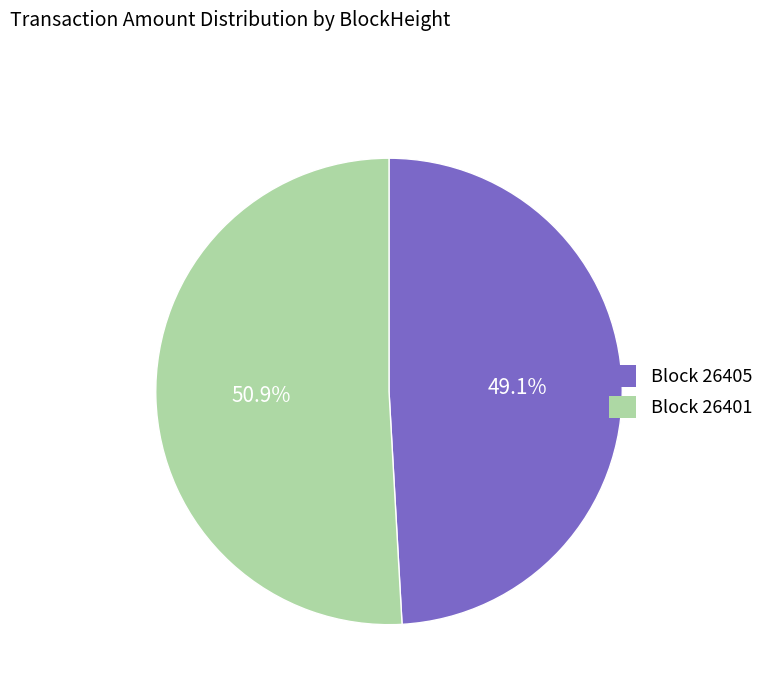

Is there any slice that represents more than half of the pie?

Yes